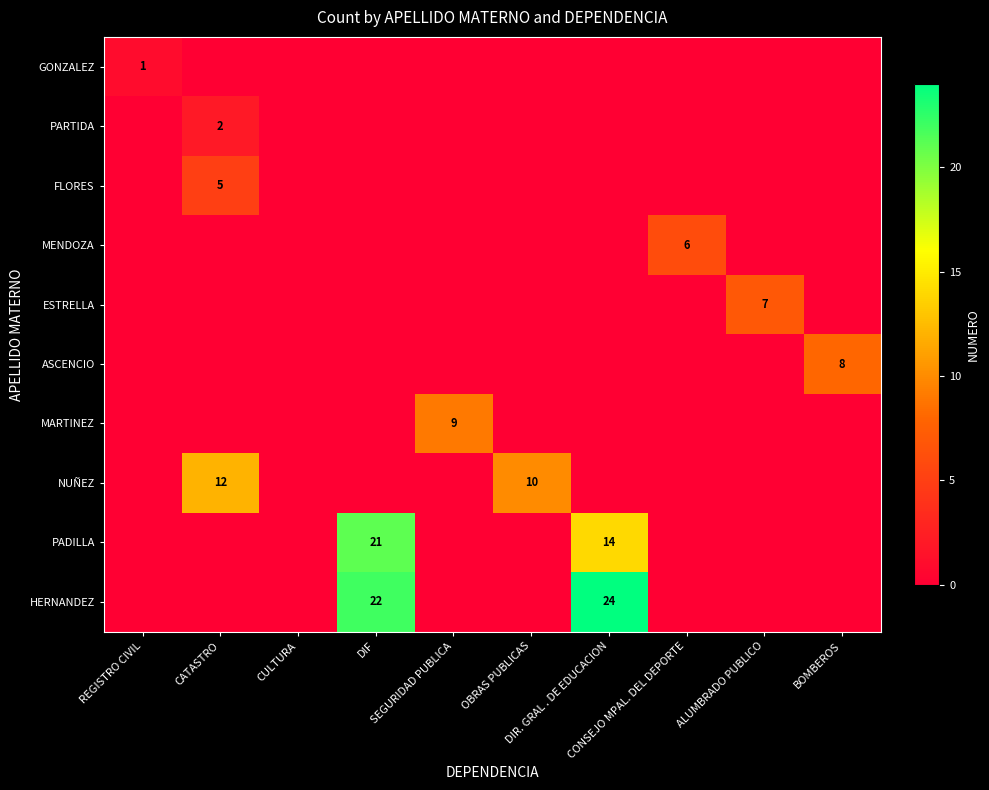

Rank the series by their maximum value, from highest to lowest.

HERNANDEZ, PADILLA, NUÑEZ, MARTINEZ, ASCENCIO, ESTRELLA, MENDOZA, FLORES, PARTIDA, GONZALEZ